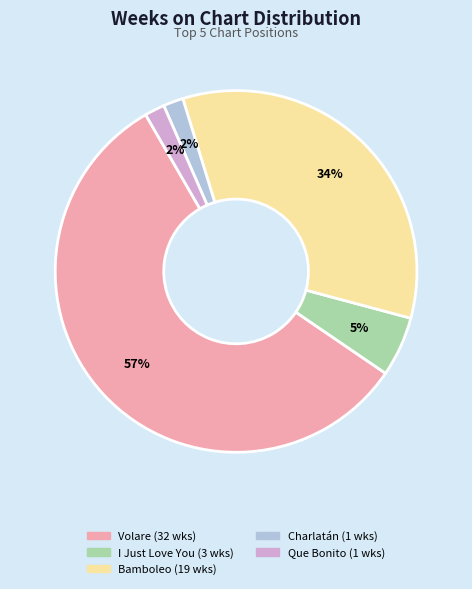

Is there any slice that represents more than half of the pie?

Yes